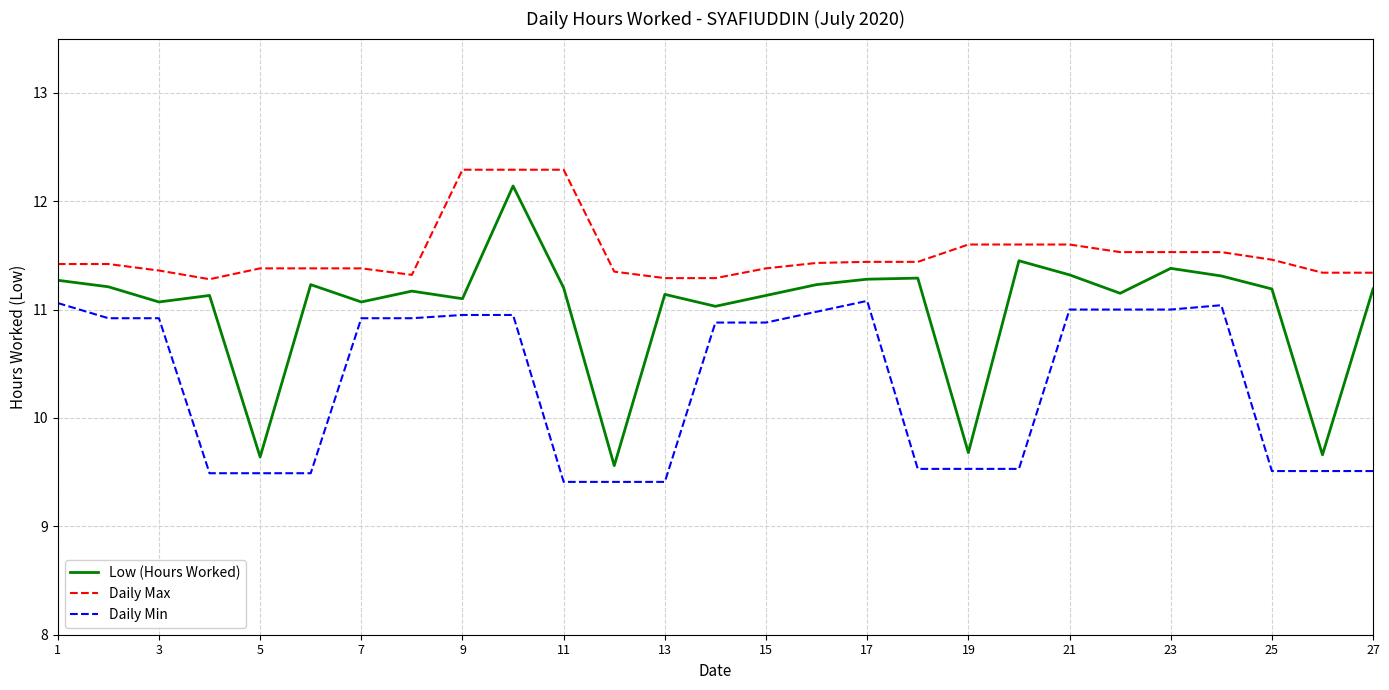

What is the difference between the maximum and minimum values in the Daily Max series?

1.0